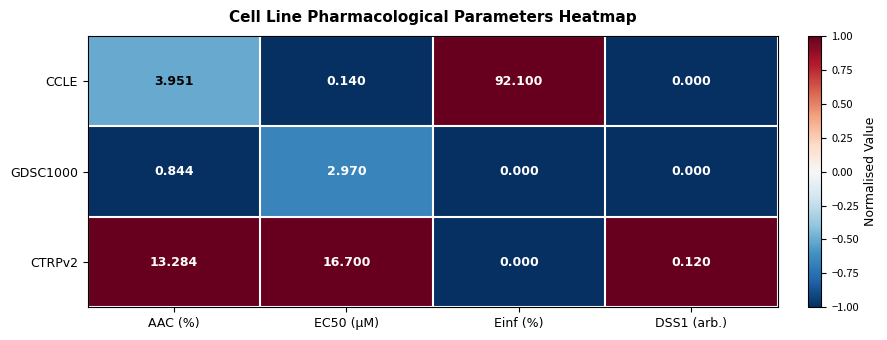

Which category has the lowest value in the CTRPv2 series?

Einf (%)